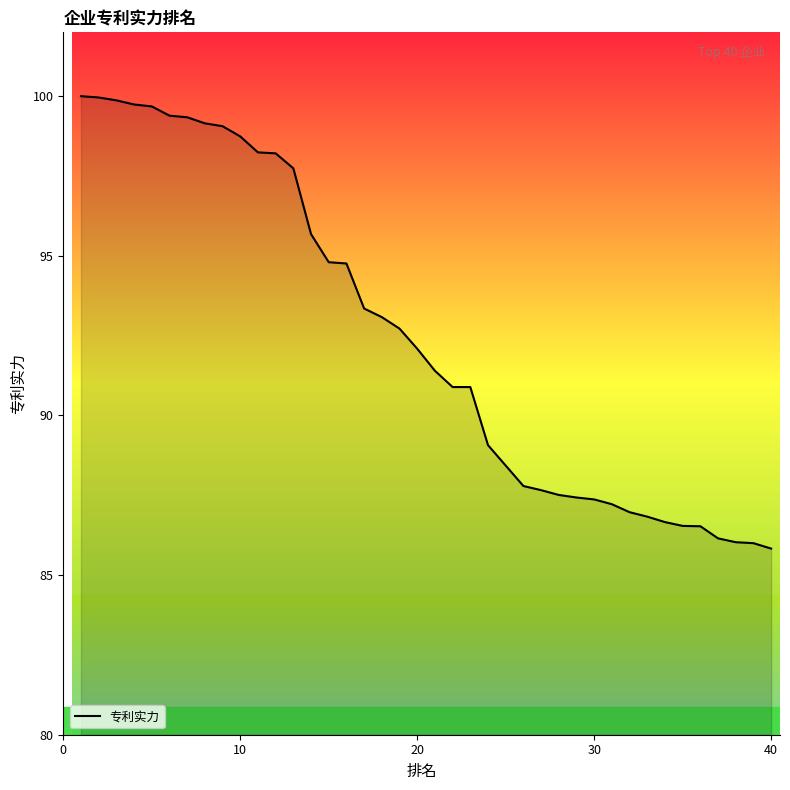

What is the minimum value shown in the chart?

85.8